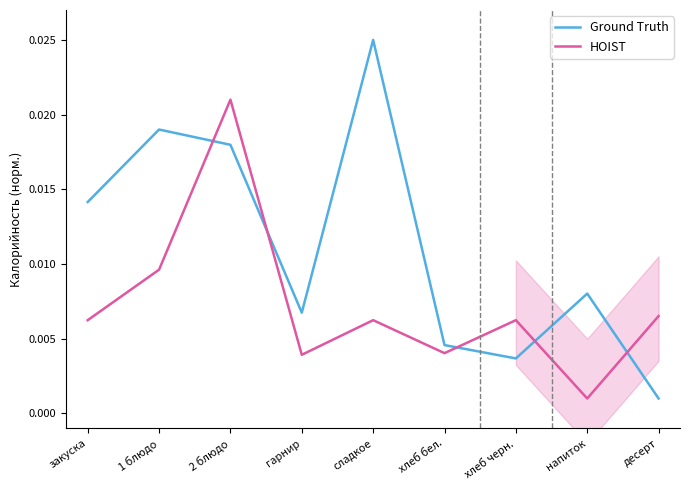

How many lines are shown in the chart?

2